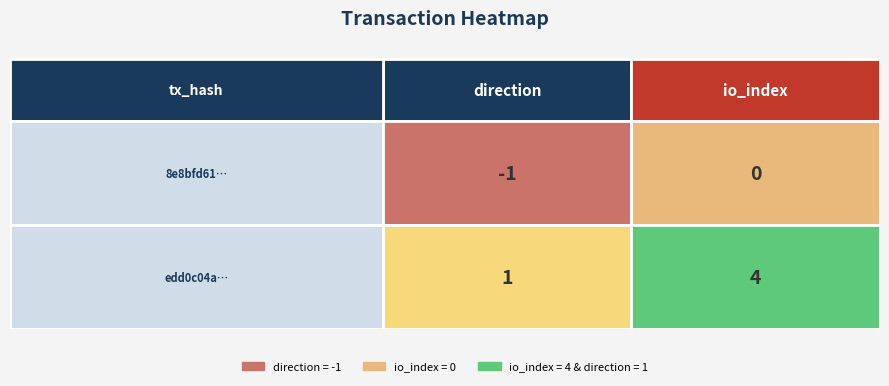

Reading right to left, extract all data points from this chart.

8e8bfd61f1fc77a68fd1b8c3ab5c276cdc7a7c0: 1=0	0=-1
edd0c04a8a26f49b1344e89b55a19aac194e325: 1=4	0=1